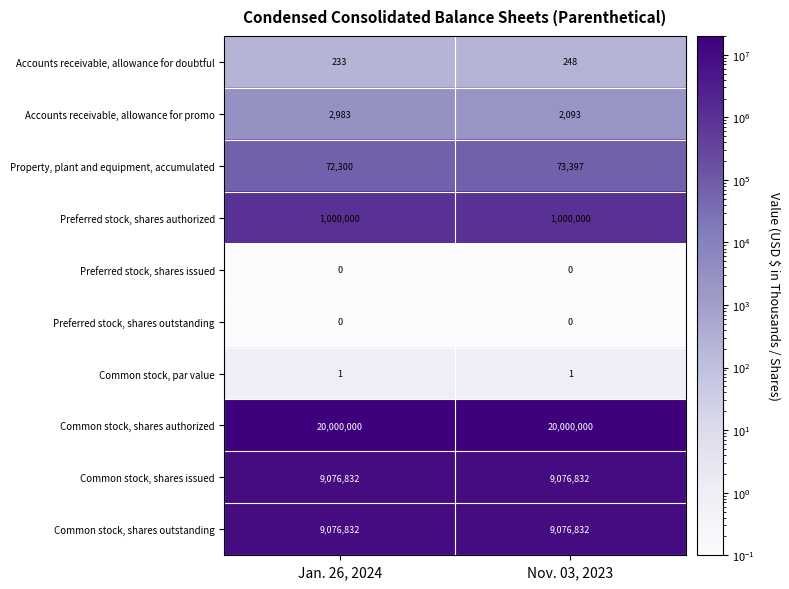

What is the greatest value displayed?

20000000